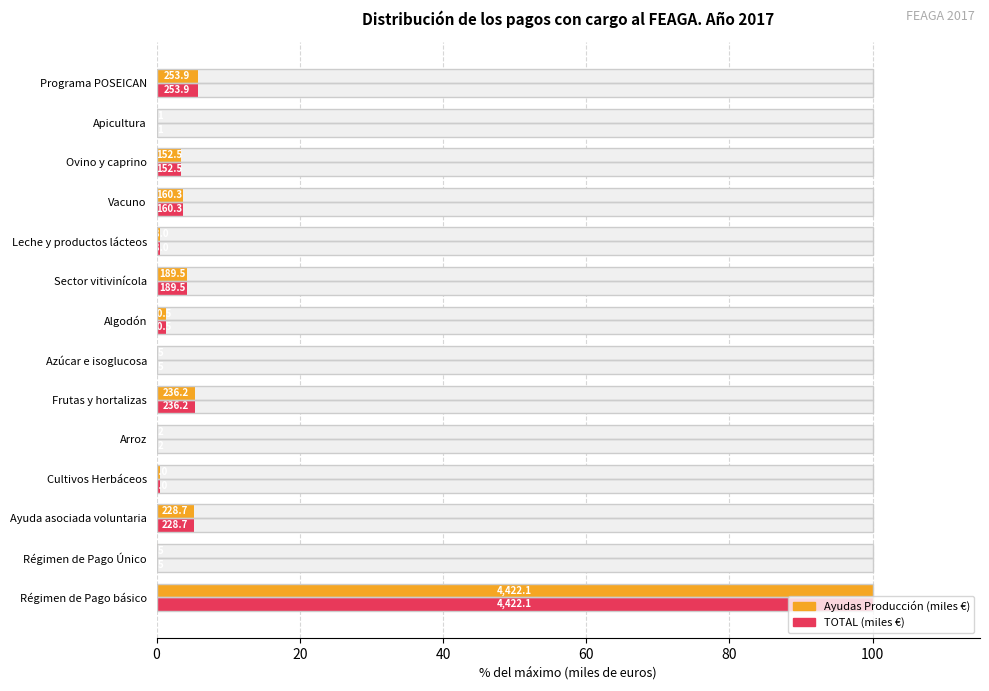

What are all the series names shown in the legend?

Ayudas Producción, TOTAL